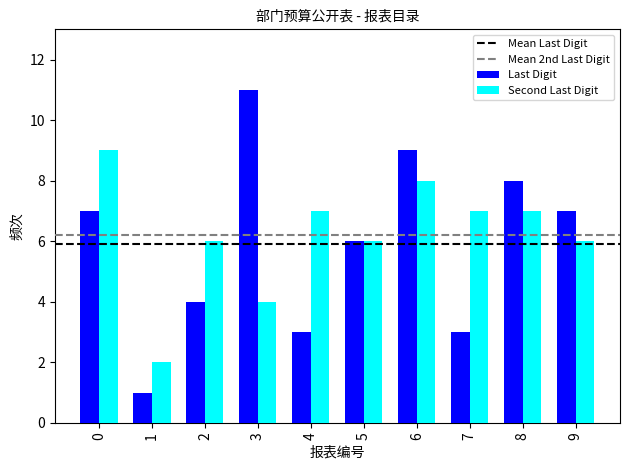

Which series changed the most between 0 and 1?

Second Last Digit